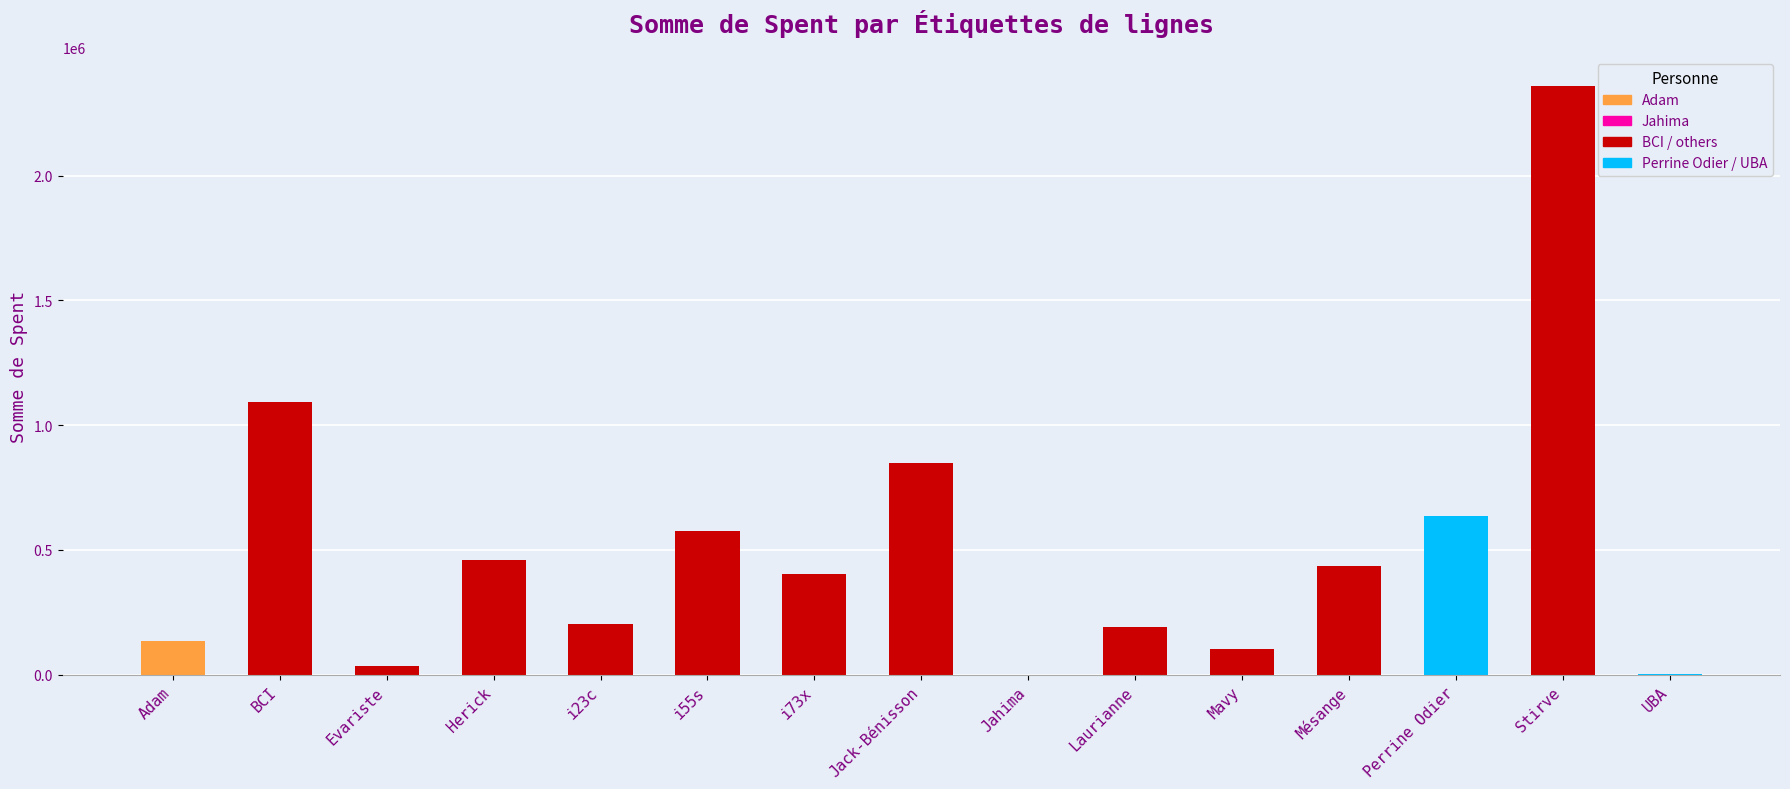

Are the bars horizontal?

No